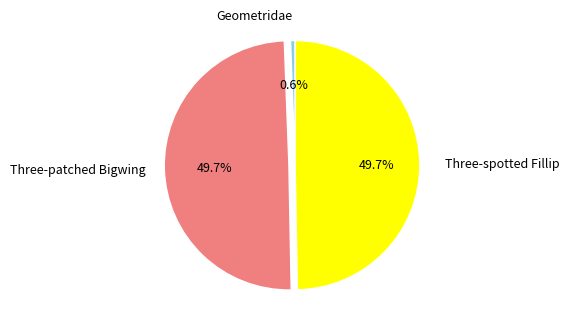

How many segments does this pie chart have?

3